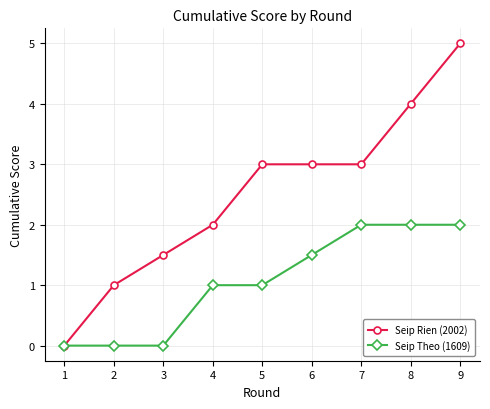

How many values in Seip Rien (2002) are above zero?

8